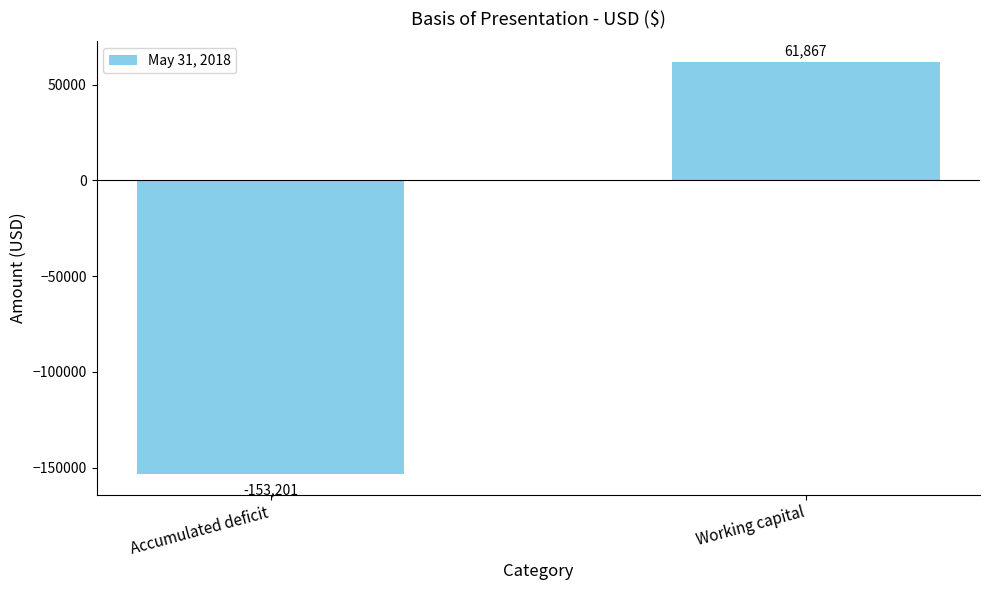

Reading right to left, extract all data points from this chart.

Working capital=61867	Accumulated deficit=-153201